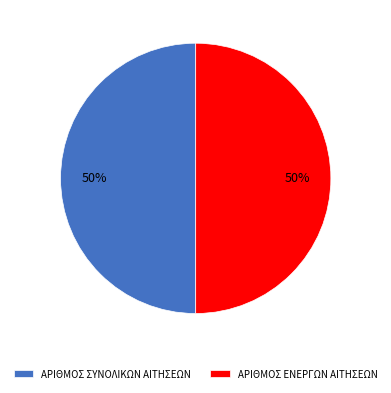

Is the sum of ΑΡΙΘΜΟΣ ΣΥΝΟΛΙΚΩΝ ΑΙΤΗΣΕΩΝ and ΑΡΙΘΜΟΣ ΕΝΕΡΓΩΝ ΑΙΤΗΣΕΩΝ greater than half?

Yes